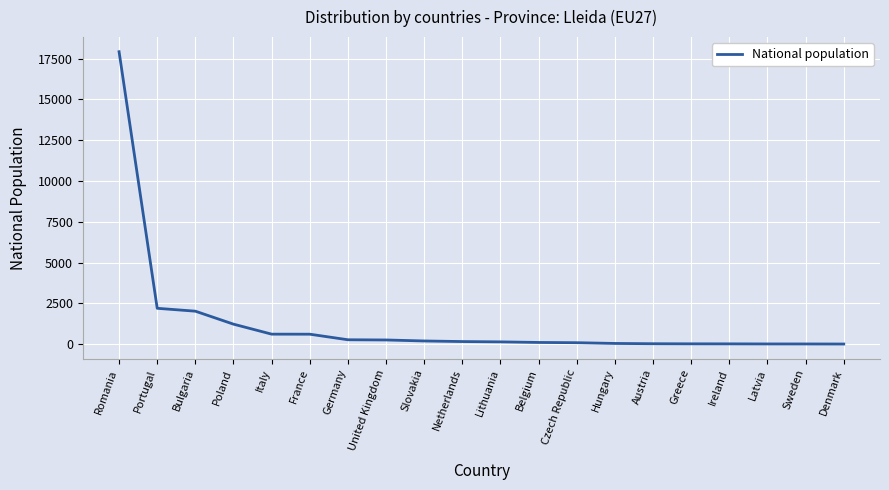

True or false: the data shows 622 at Italy.

True